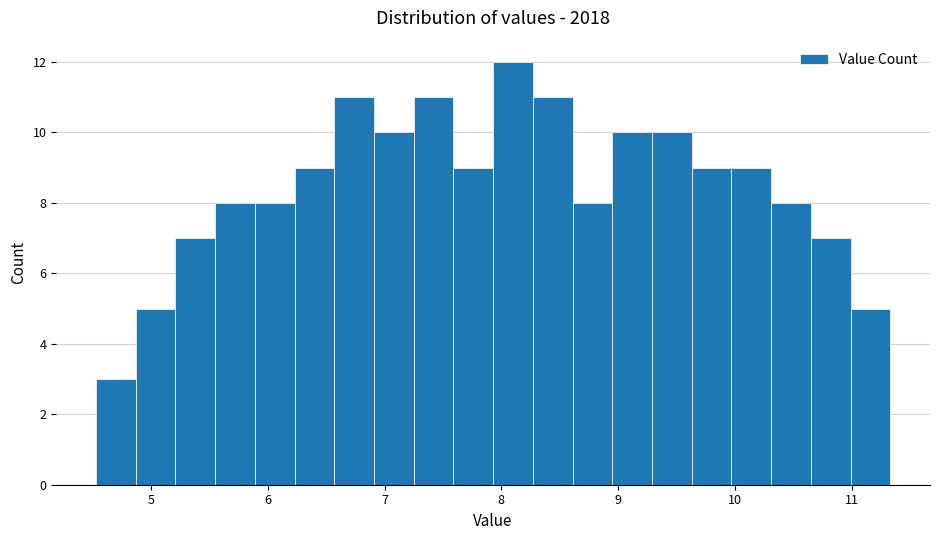

Around what value on the x-axis is the tallest bar? Give the approximate position of its centre, as read against the axis.

8.1